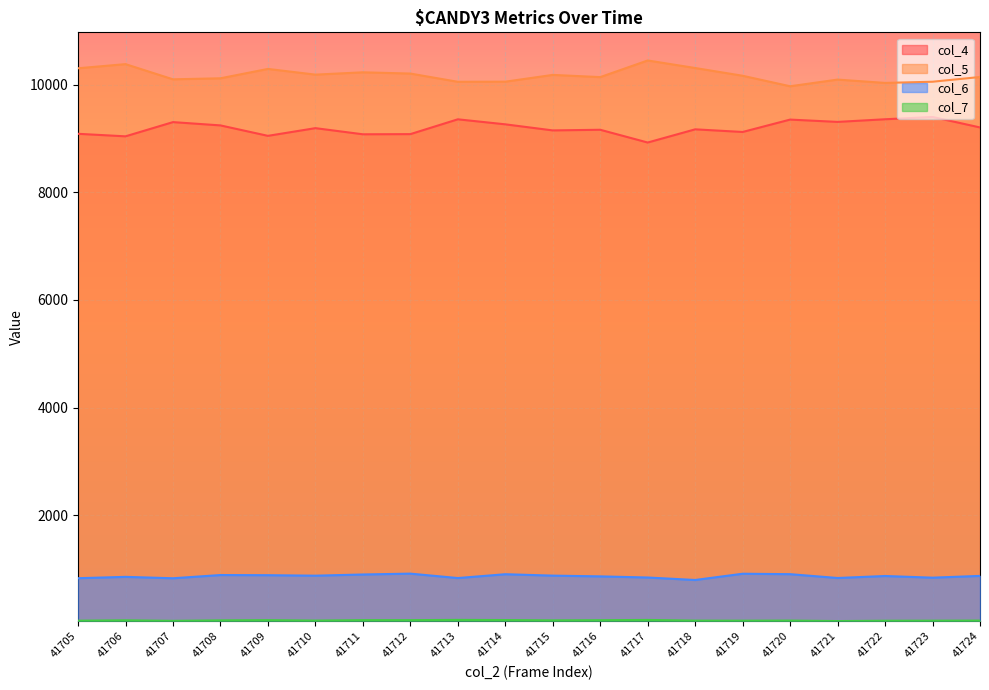

True or false: col_6 and col_7 cross at least once.

False